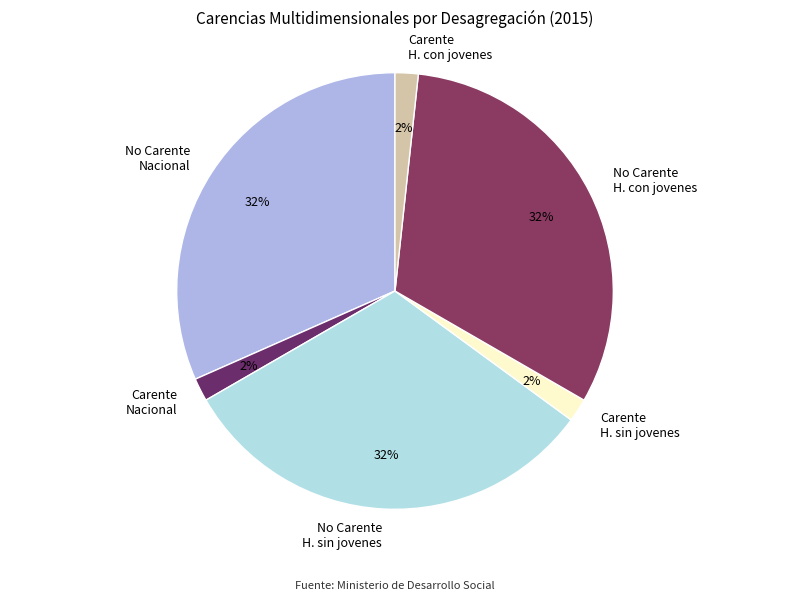

Does Carente Nacional account for over 50% of the chart?

No